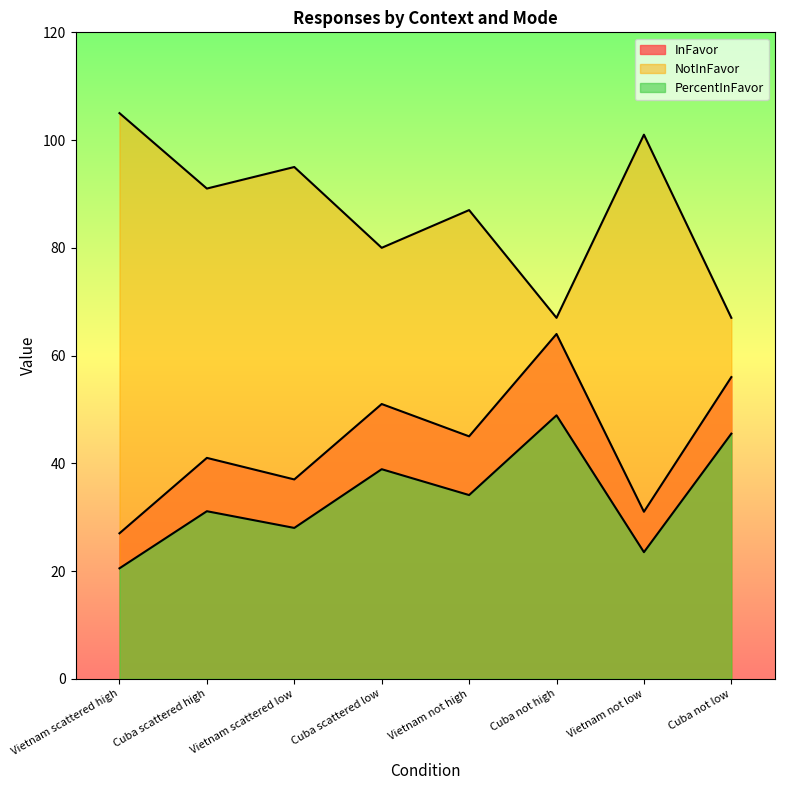

How many values in the InFavor series are below 45?

4